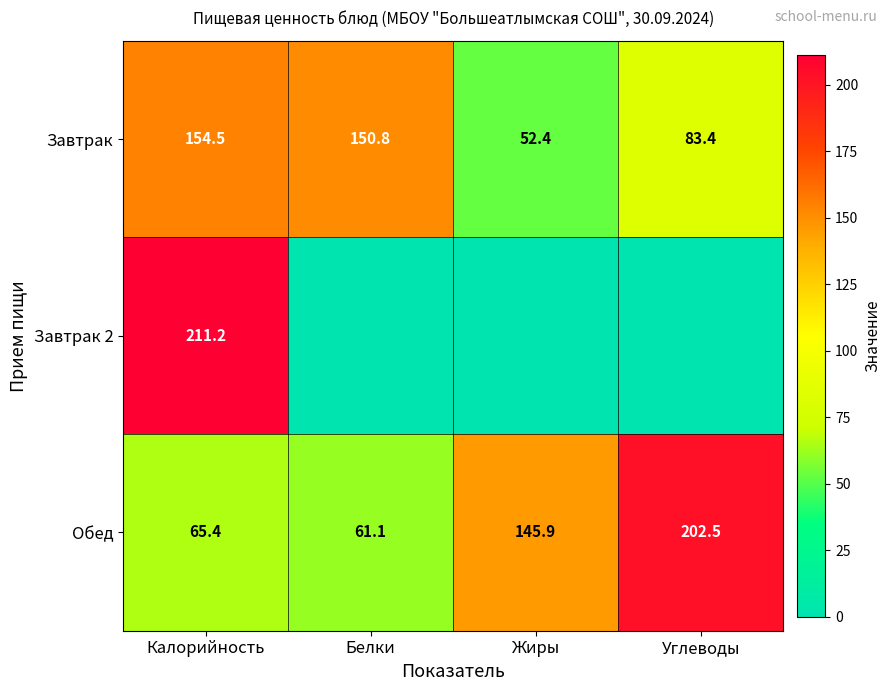

Is it true that Обед equals 61.1 at Белки?

True